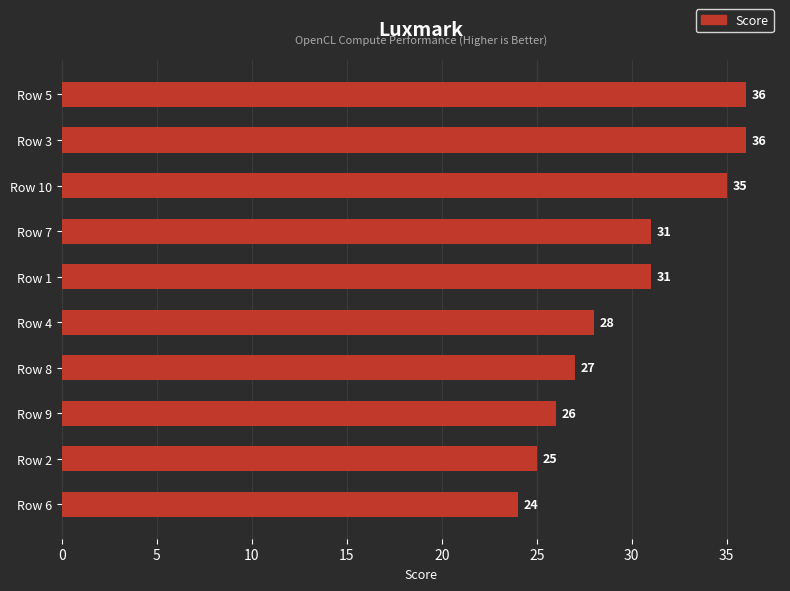

Reading bottom to top, what are all the values shown in this chart?

24	25	26	27	28	31	31	35	36	36